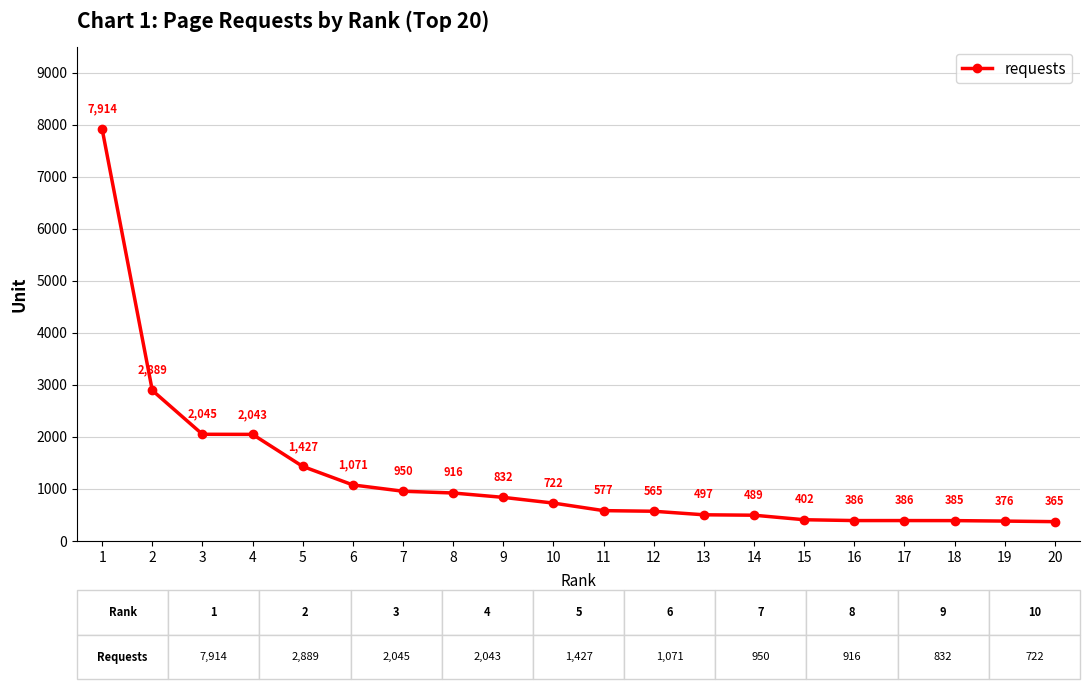

How many values are below 722?

10